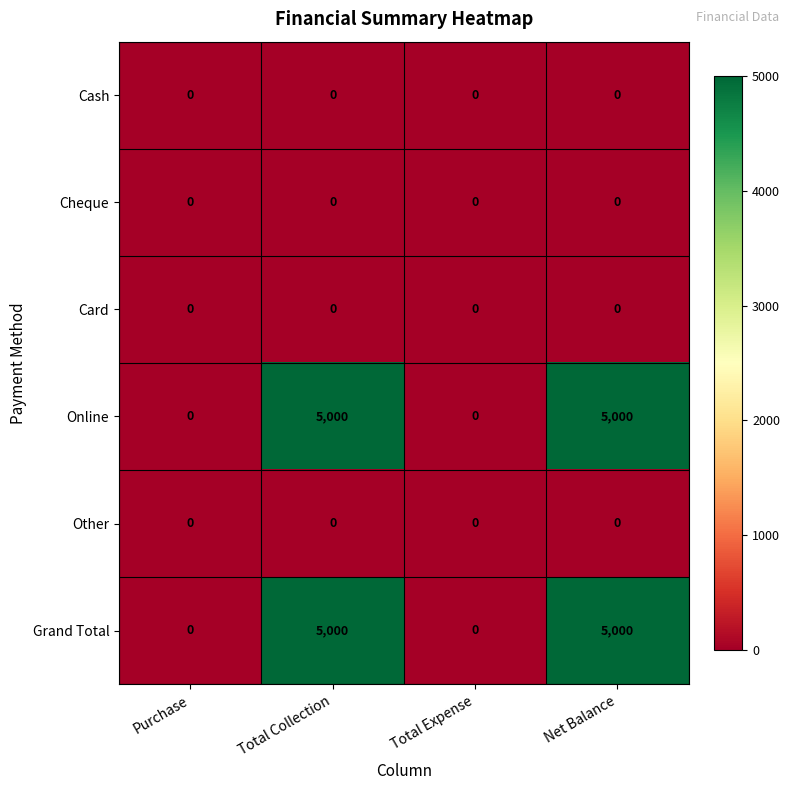

What value does the Grand Total series have at Net Balance, to the nearest 100?

5000